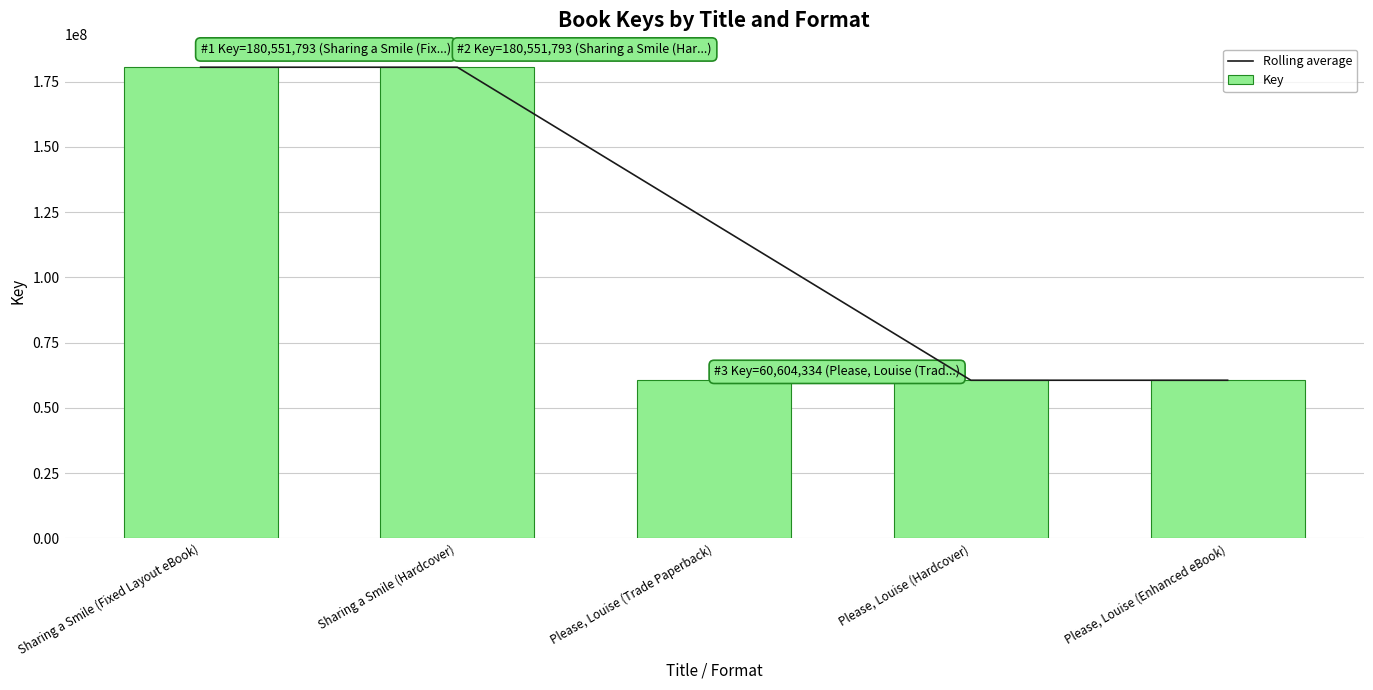

Reading left to right, transcribe all the data shown in this chart.

Rolling average: 180551793.0	180551793.0	120578063.5	60604334.0	60604334.0
Key: 180551793.0	180551793.0	60604334.0	60604334.0	60604334.0